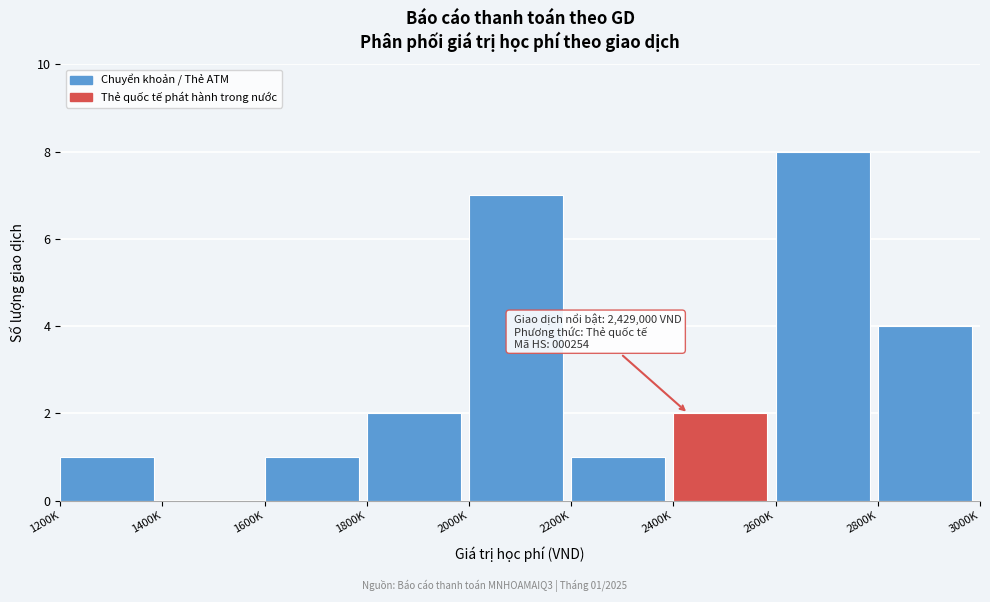

Reading left to right, extract all data points from this chart.

1200K=1	1400K=0	1600K=1	1800K=2	2000K=7	2200K=1	2400K=2	2600K=8	2800K=4